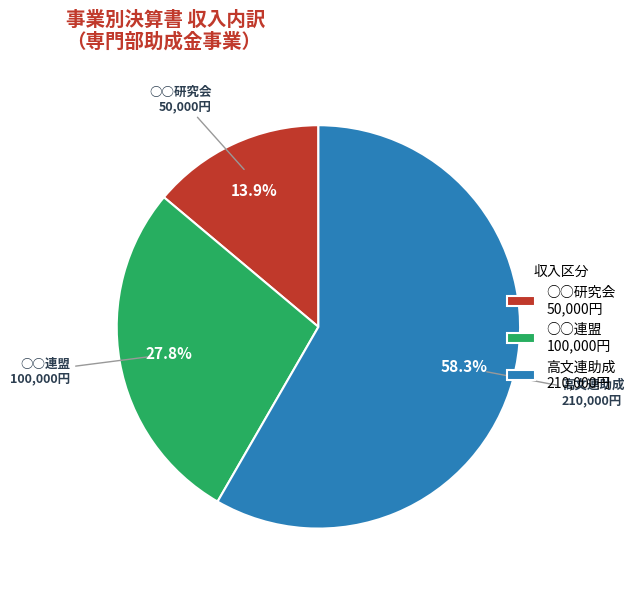

What portion of the pie excludes ○○研究会 50,000円?

86.1%